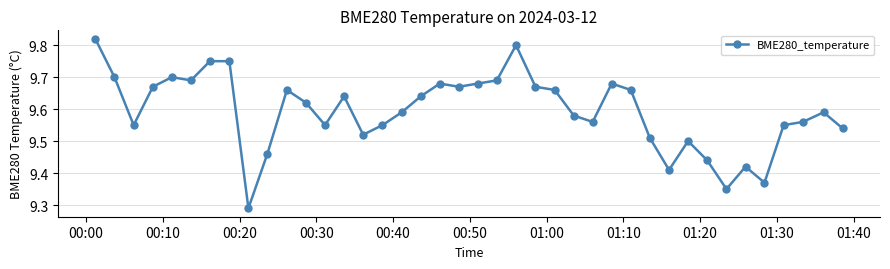

How many values are between 9 and 10?

40